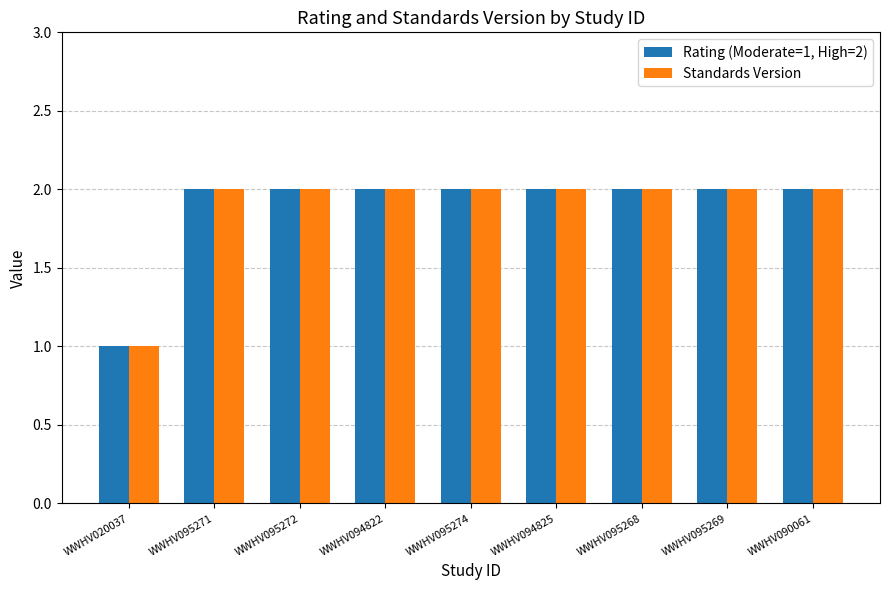

The value of Rating (Moderate=1, High=2) at WWHV020037 is 1. True or false?

True